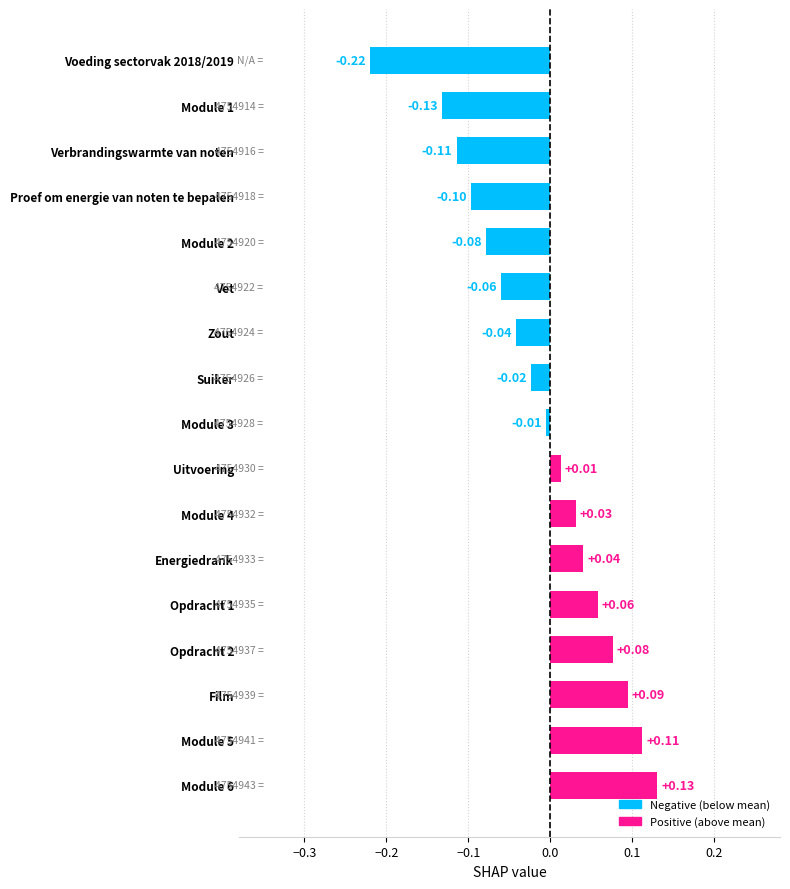

Rank the categories by value from highest to lowest.

Module 6, Module 5, Film, Opdracht 2, Opdracht 1, Energiedrank, Module 4, Uitvoering, Module 3, Suiker, Zout, Vet, Module 2, Proef om energie van noten te bepalen, Verbrandingswarmte van noten, Module 1, Voeding sectorvak 2018/2019